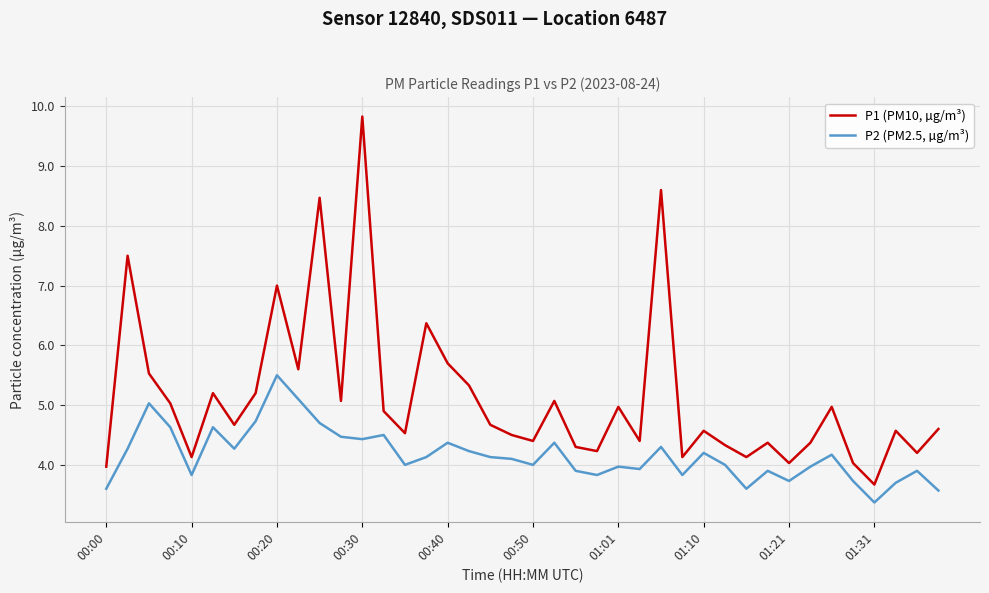

What is the minimum value shown in the chart?

3.4